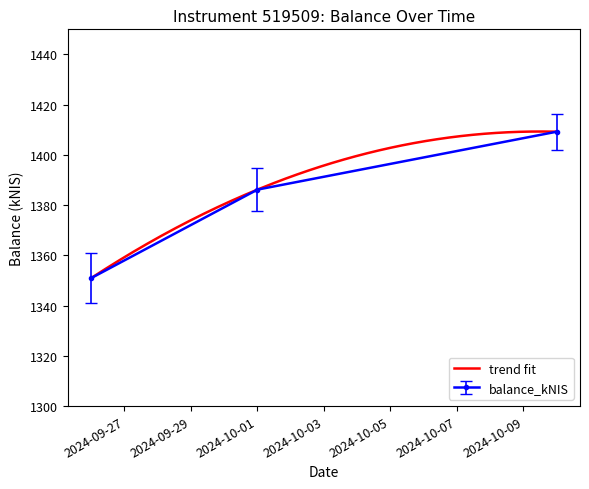

True or false: the data shows 1409.2 at 2024-10-10.

True